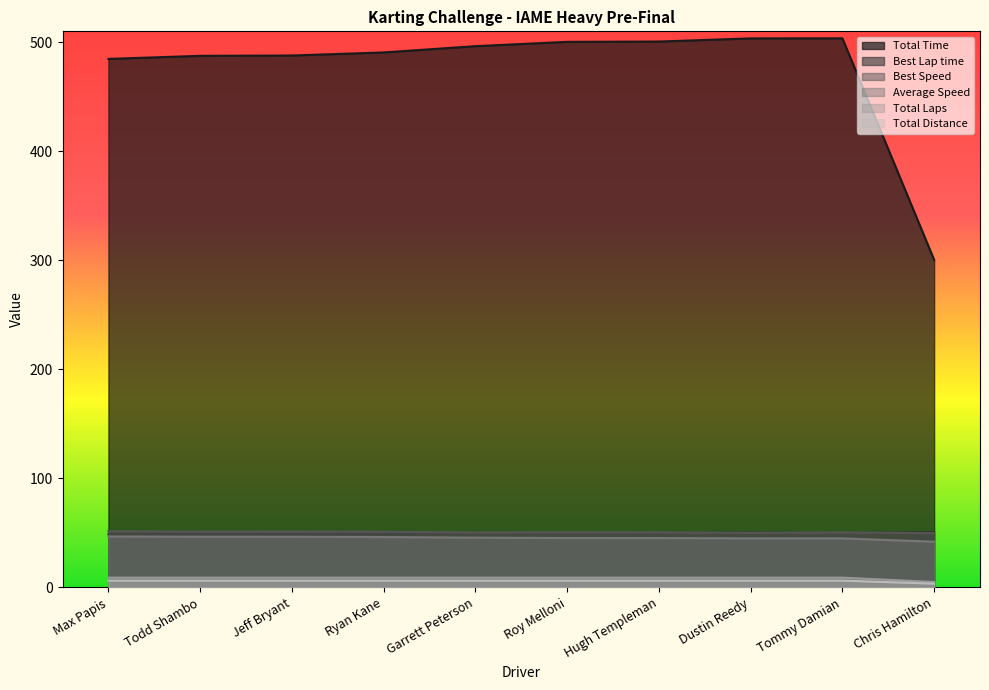

True or false: Average Speed has a value of 45.7 at Garrett Peterson.

True